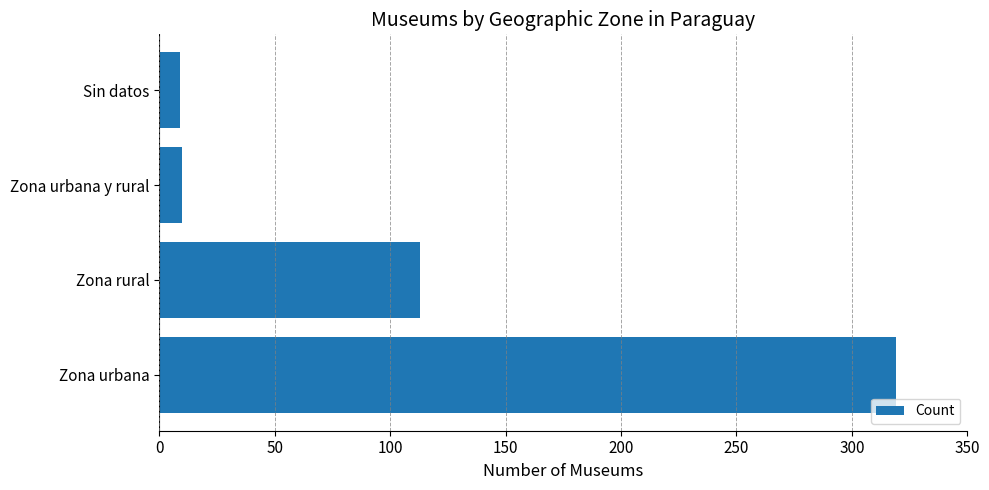

What is the difference between the values at Zona rural and Zona urbana y rural?

103